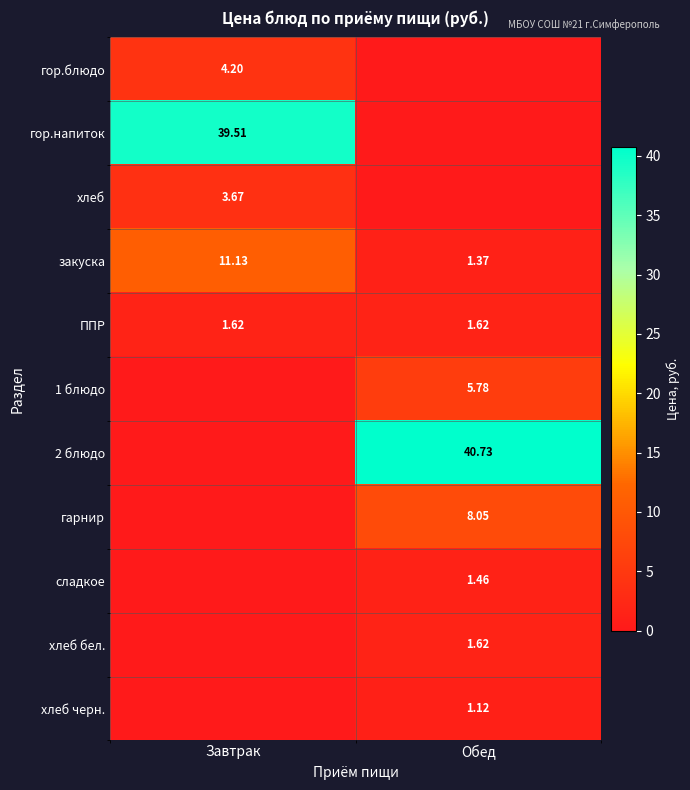

At which category is the sum across all series the highest?

Обед